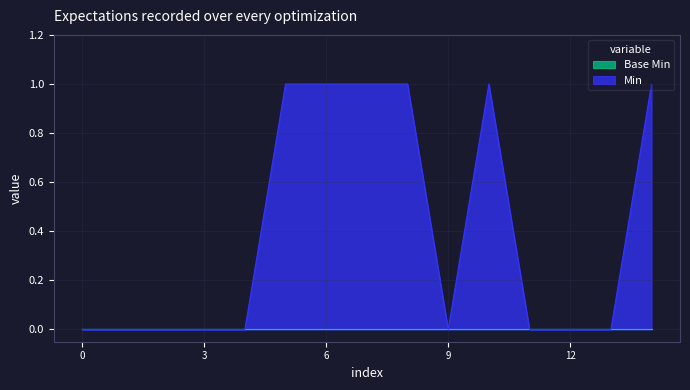

The value of Min at 9 is 0. True or false?

True